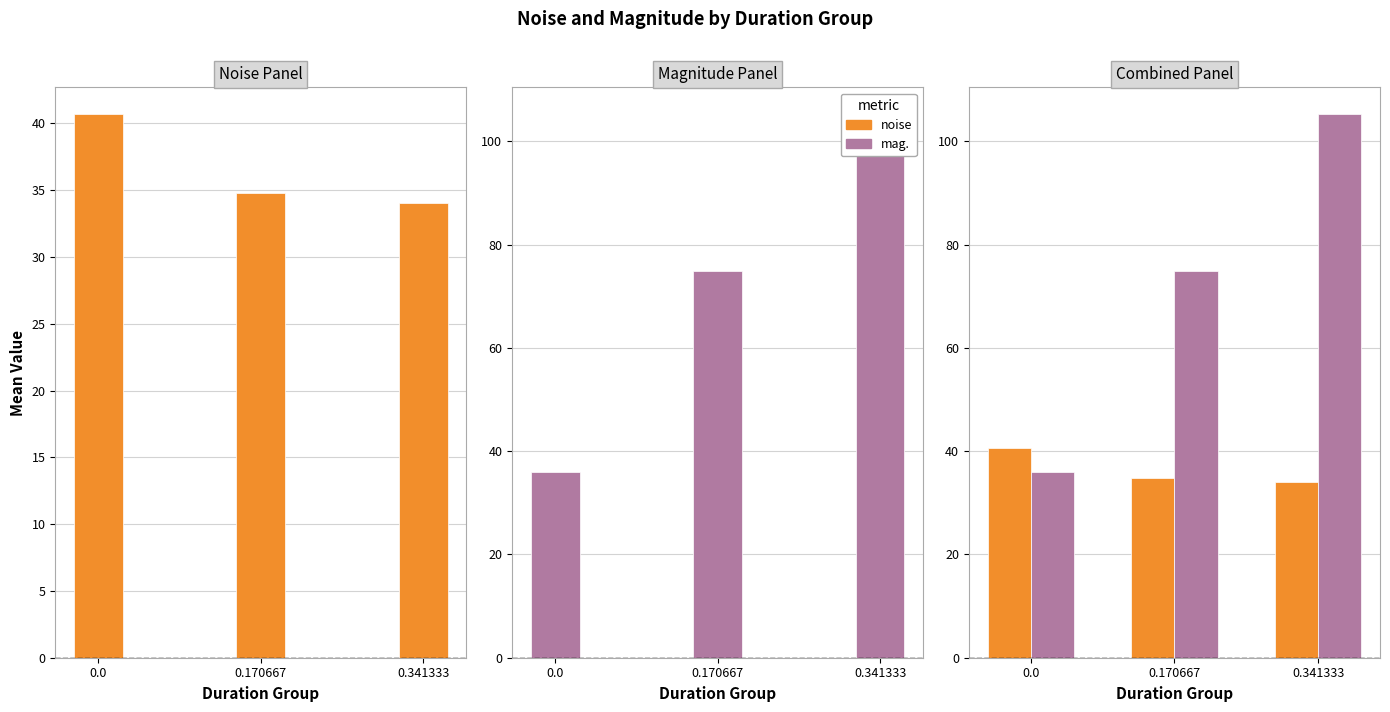

The noise series shows 62.3 at 0.0. True or false?

False